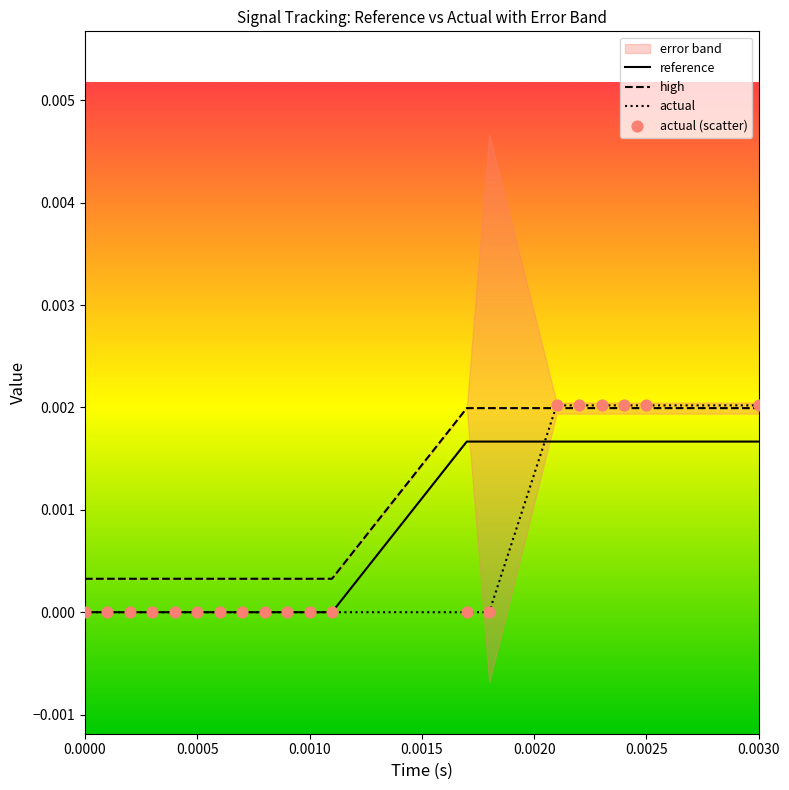

At how many categories does at least one series exceed 0?

20